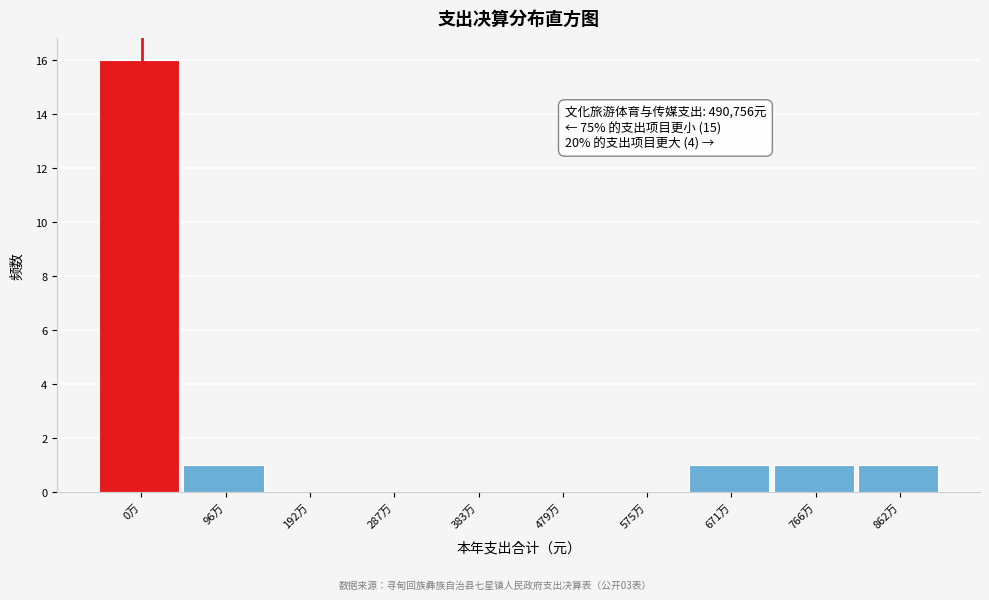

Reading left to right, what are all the values shown in this chart?

0万=16	96万=1	192万=0	287万=0	383万=0	479万=0	575万=0	671万=1	766万=1	862万=1